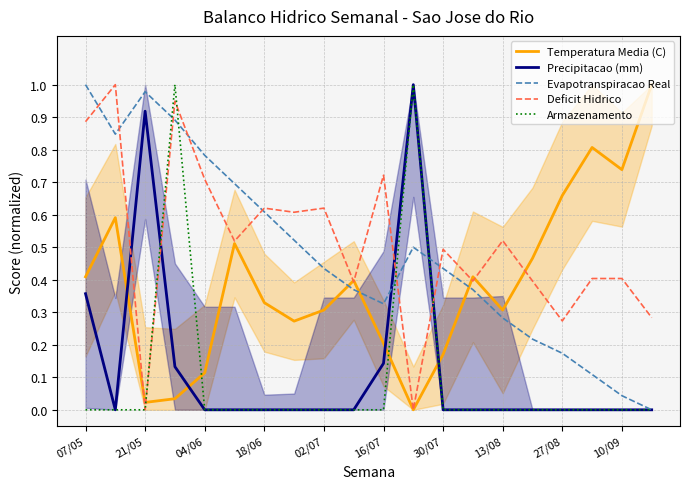

How many lines are shown in the chart?

5